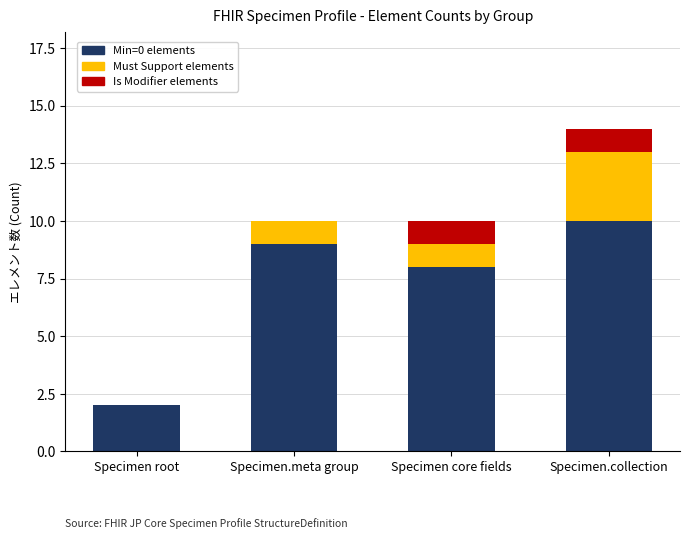

How many series are shown in this chart?

3